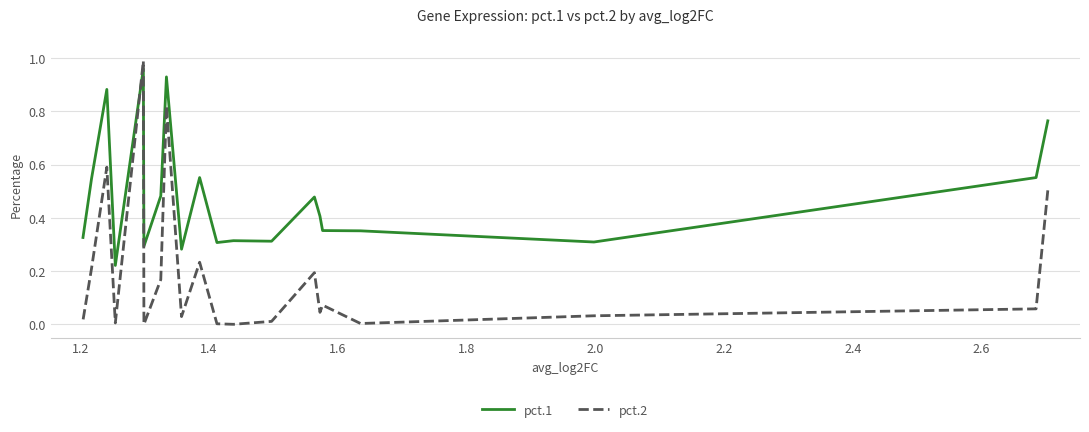

What is the difference between the second highest and second lowest values in the pct.1 series?

0.6